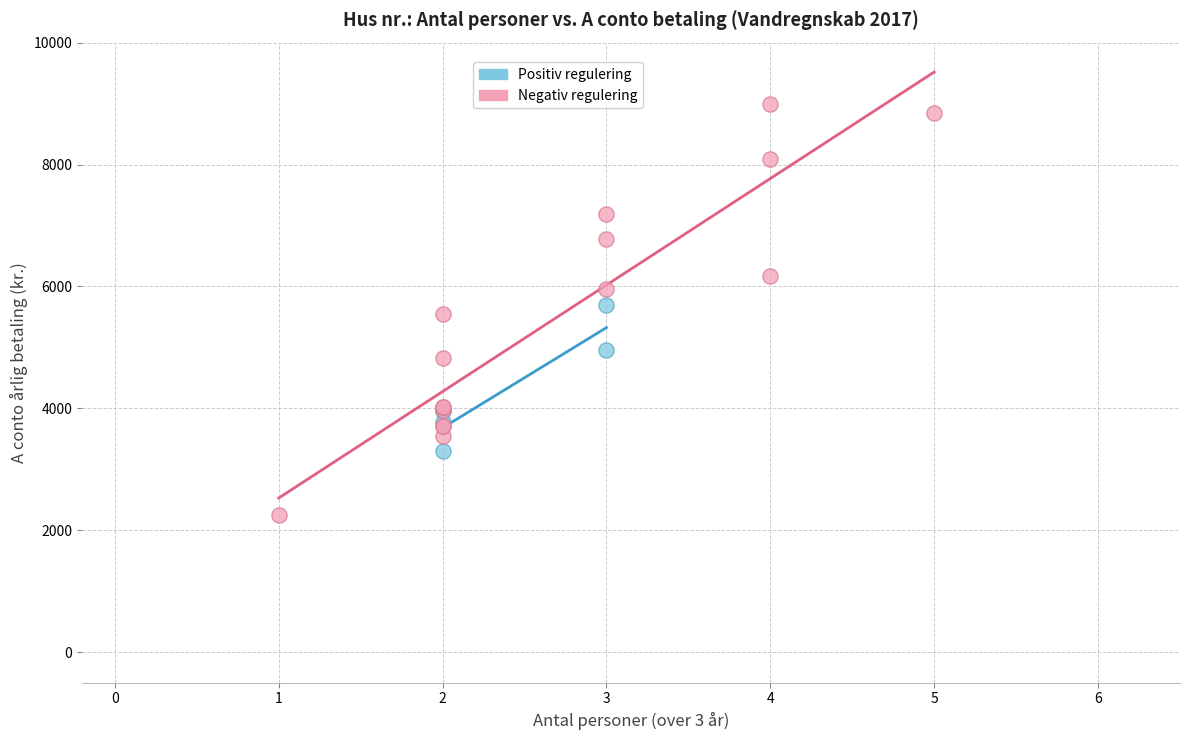

Which series has the widest spread of Y values?

Negativ regulering